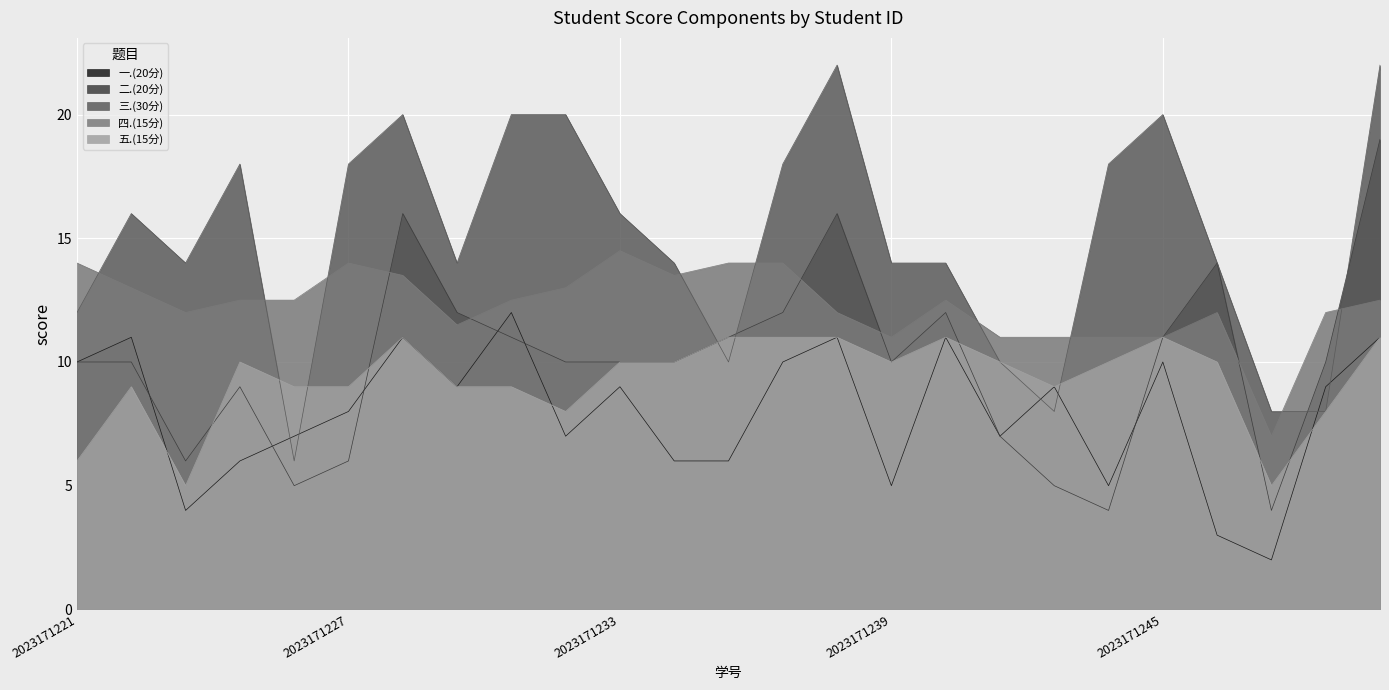

Which series has the largest range (max minus min)?

三.(30分)